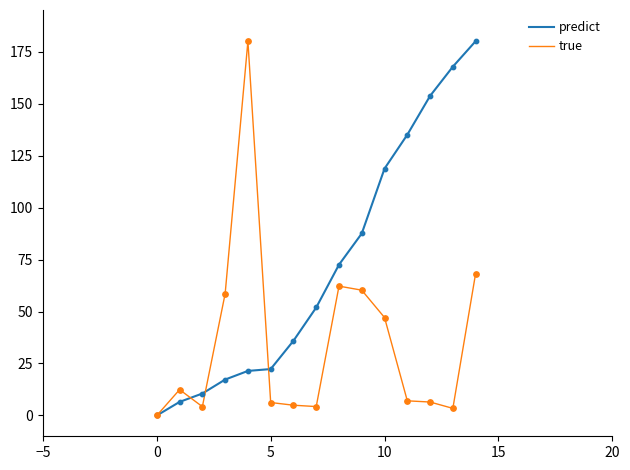

What are all the series names shown in the legend?

predict, true